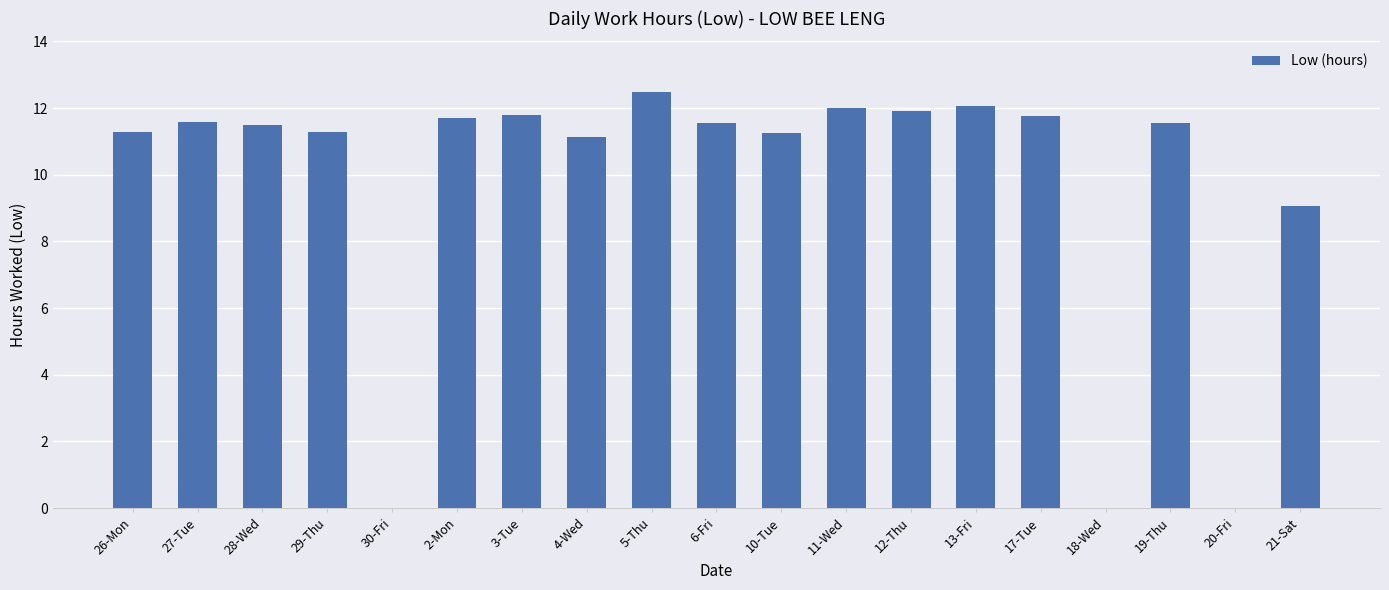

What is the greatest value displayed?

12.5